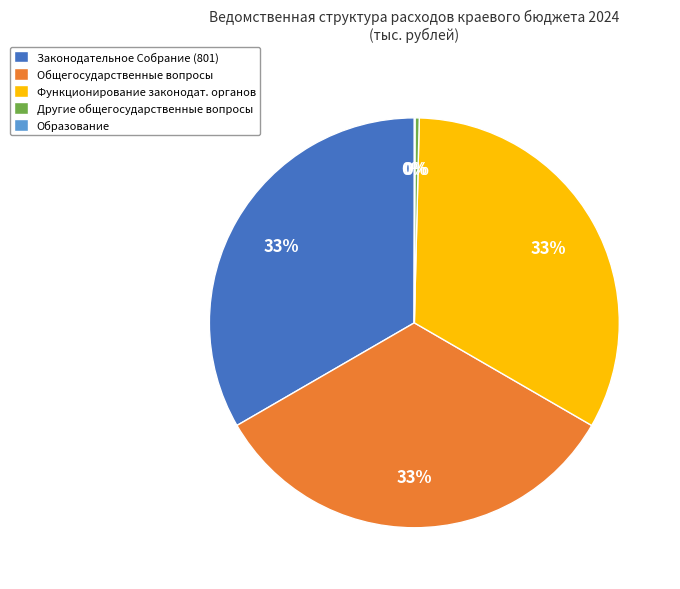

To the nearest percent, what percentage of the pie is Общегосударственные вопросы?

33%